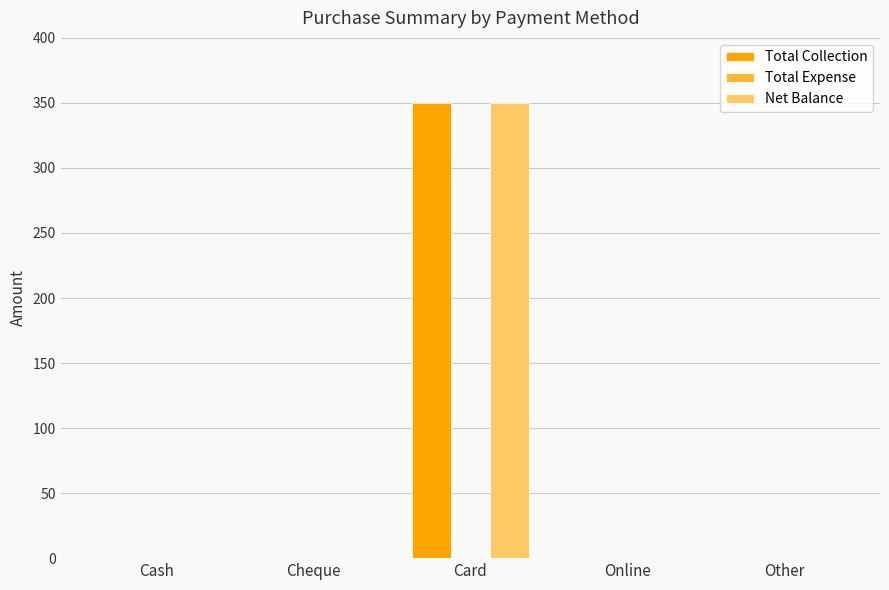

Does the chart contain stacked bars?

No